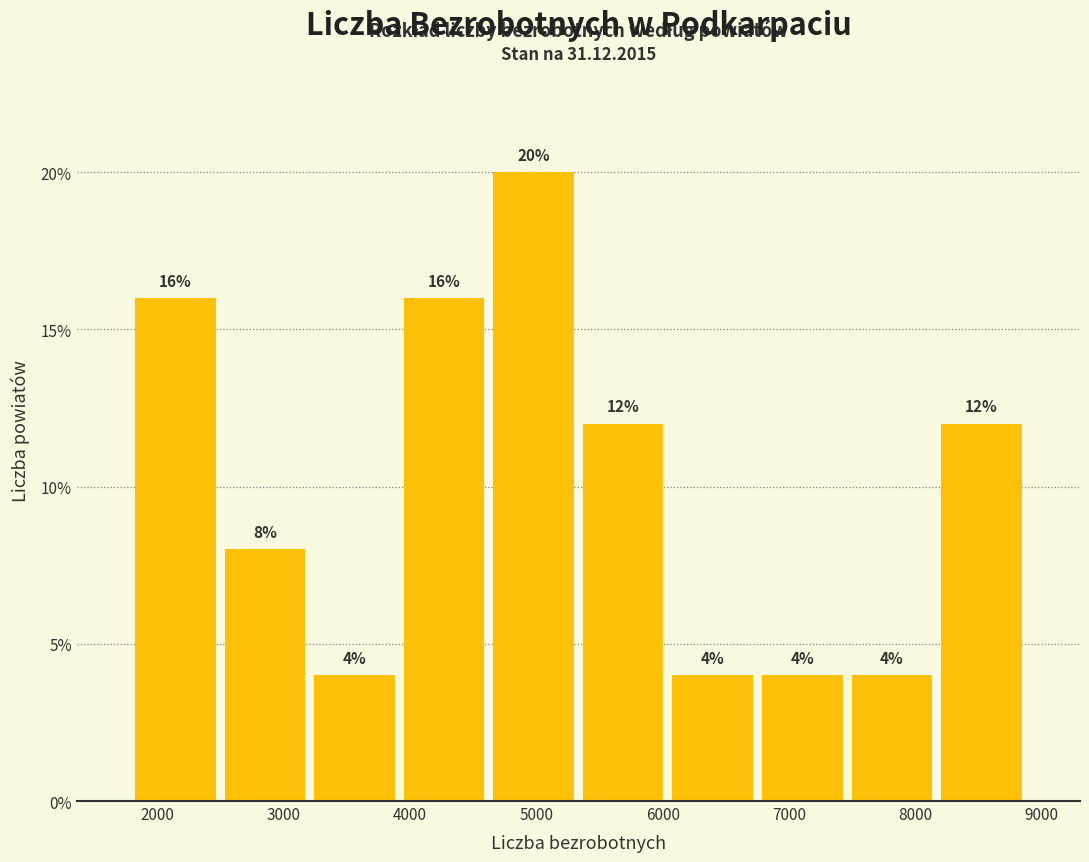

Reading left to right, list every bar in this chart as the range it spans on the x-axis followed by its height. The bar edges are not printed on the chart, so give them approximately, as read against the axis.

1800 to 2500: 16
2500 to 3200: 8
3200 to 3900: 4
3900 to 4600: 16
4600 to 5300: 20
5300 to 6000: 12
6000 to 6800: 4
6800 to 7500: 4
7500 to 8200: 4
8200 to 8900: 12